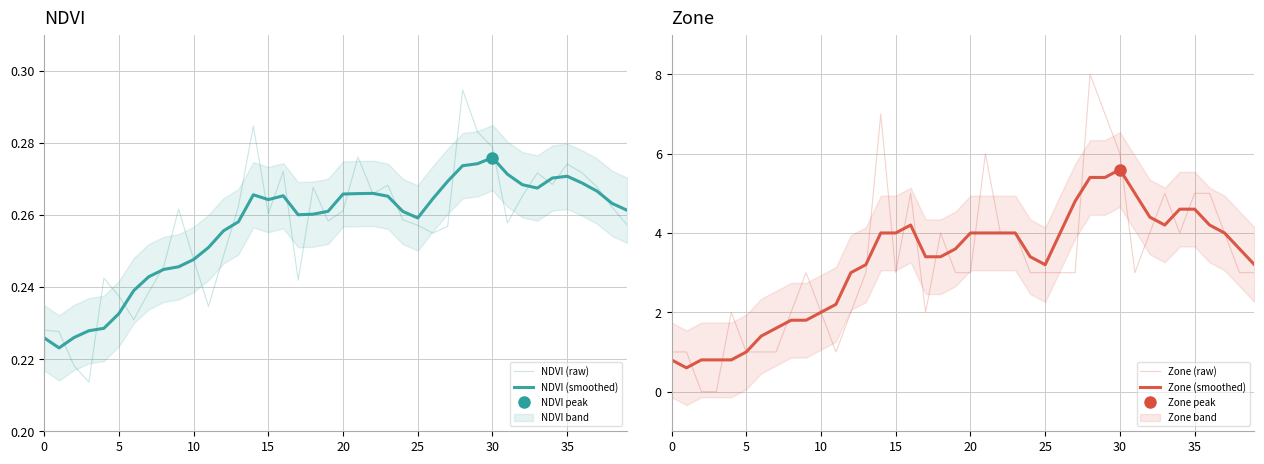

What is the difference between the second highest and minimum values in the Zone (smoothed) series?

4.8